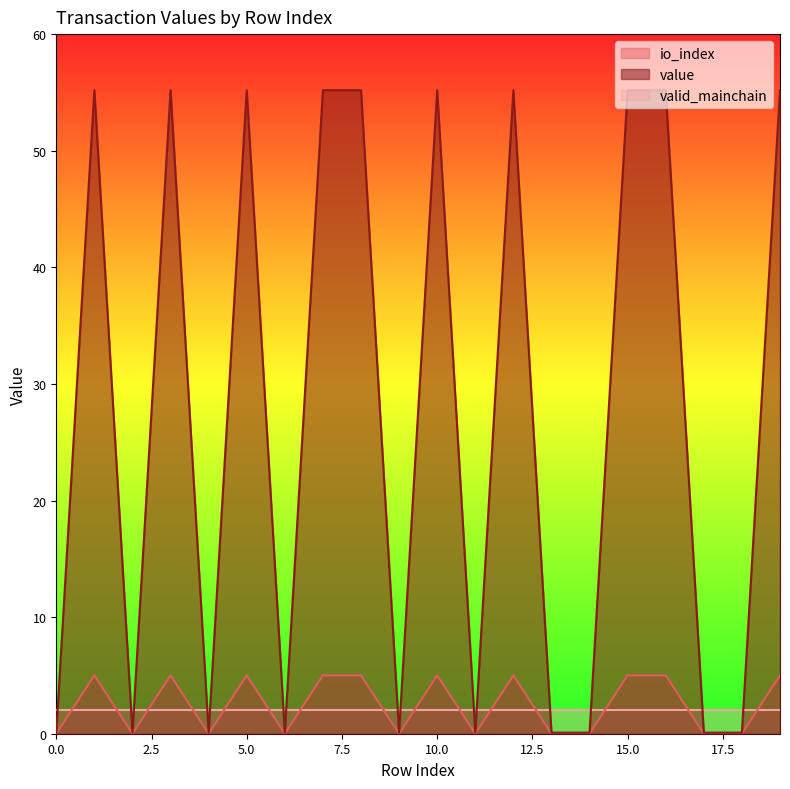

Reading left to right, extract all data points from this chart.

io_index: 0.0	5.0	0.0	5.0	0.0	5.0	0.0	5.0	5.0	0.0	5.0	0.0	5.0	0.0	0.0	5.0	5.0	0.0	0.0	5.0
value: 0.1	55.2	0.1	55.2	0.1	55.2	0.1	55.2	55.2	0.1	55.2	0.1	55.2	0.1	0.1	55.2	55.2	0.1	0.1	55.2